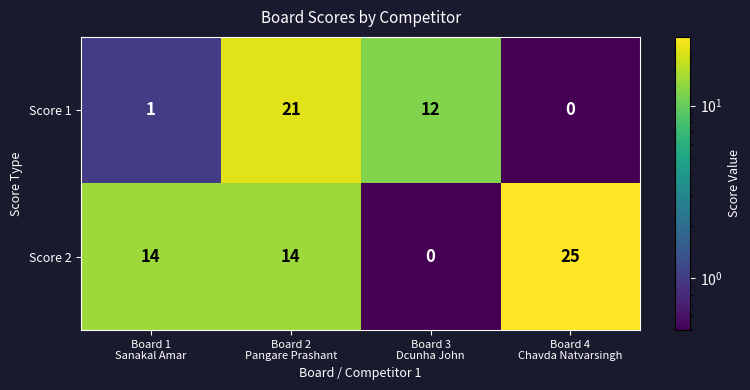

Which series has the largest total across all categories?

Score 2